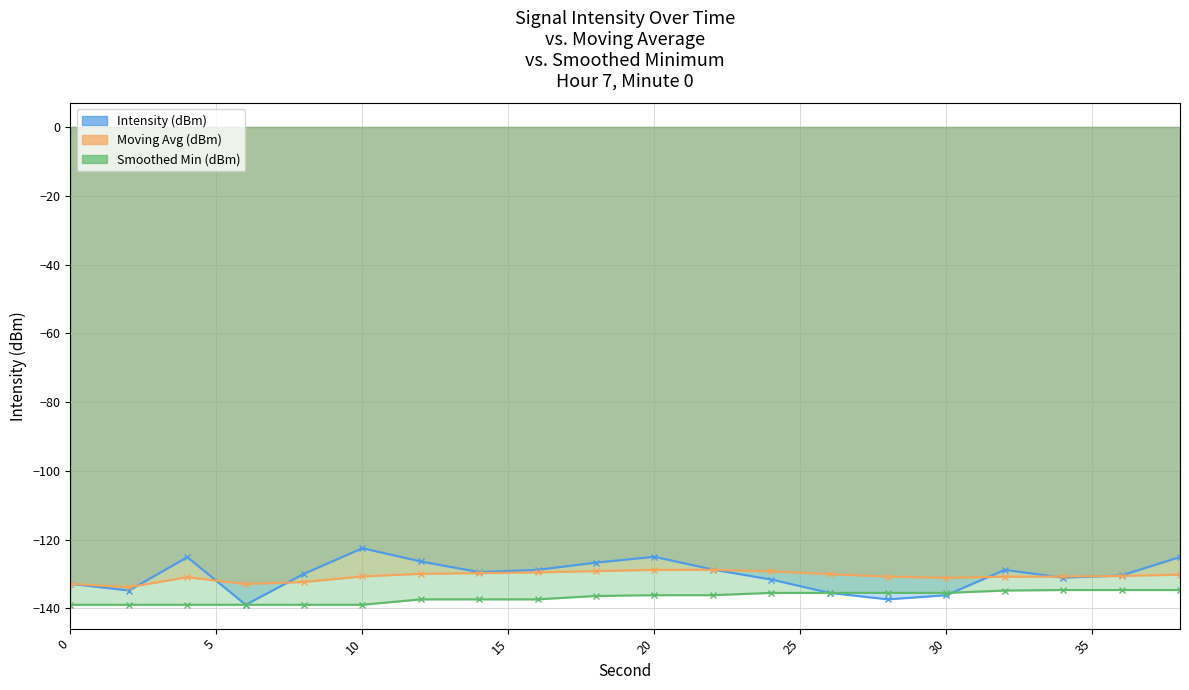

What are all the series names shown in the legend?

Intensity (dBm), Moving Avg (dBm), Smoothed Min (dBm)